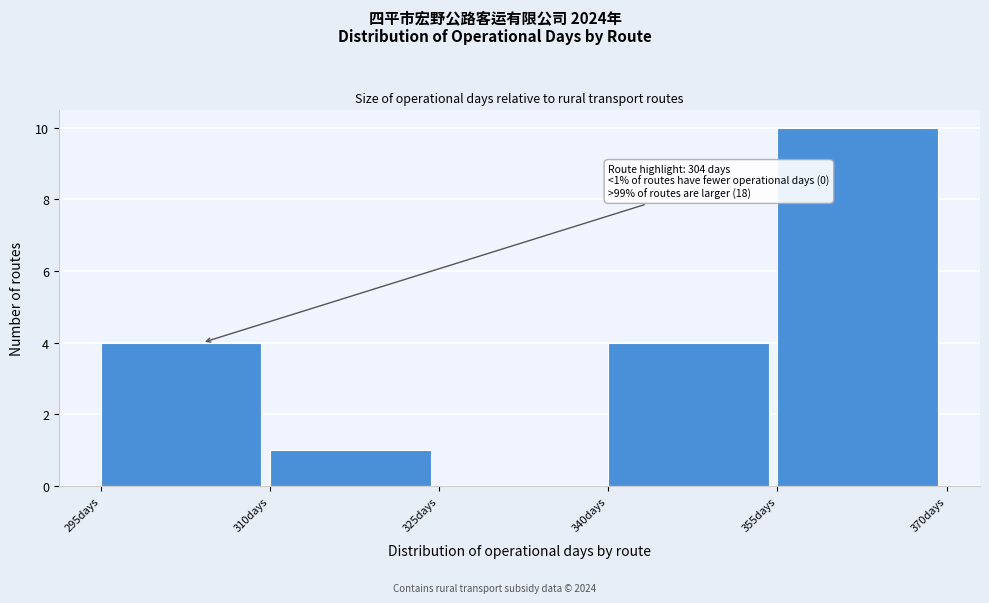

Over which range of the x-axis is the bar tallest?

355 to 370